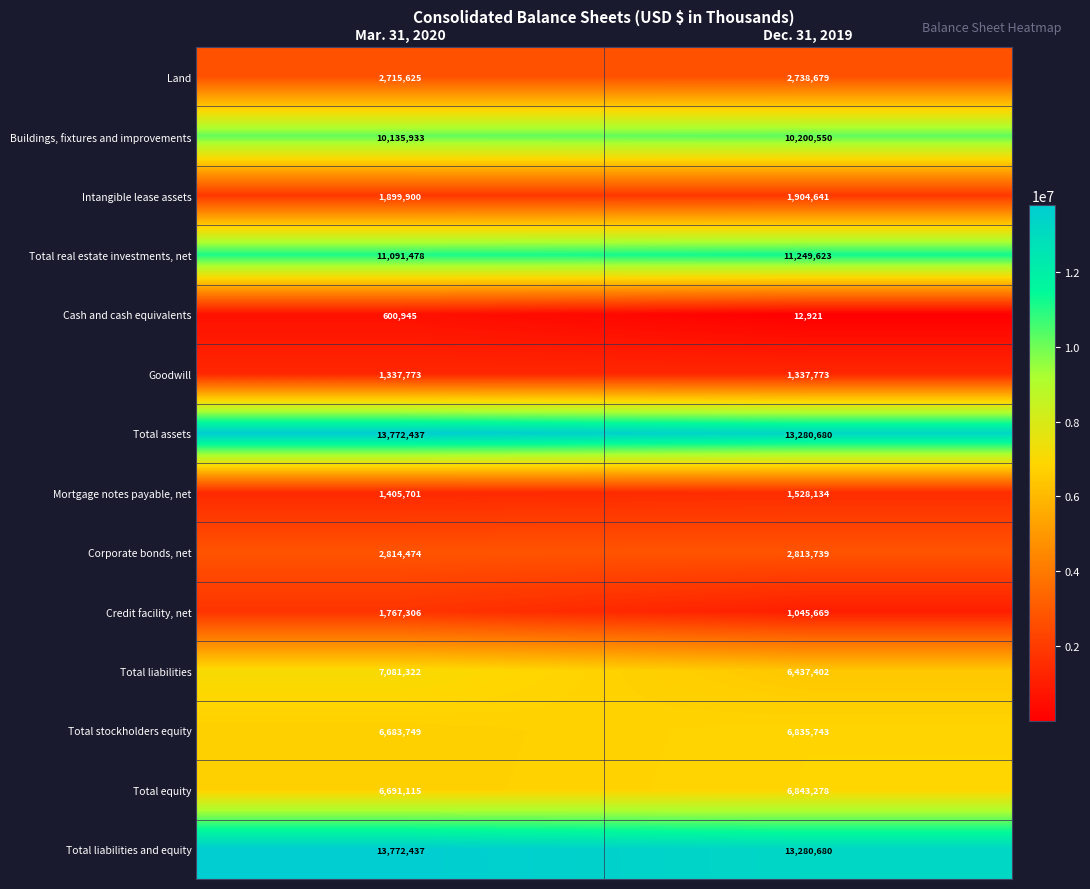

Is the value of Land at Mar. 31, 2020 greater than the value of Total real estate investments, net at Mar. 31, 2020?

No